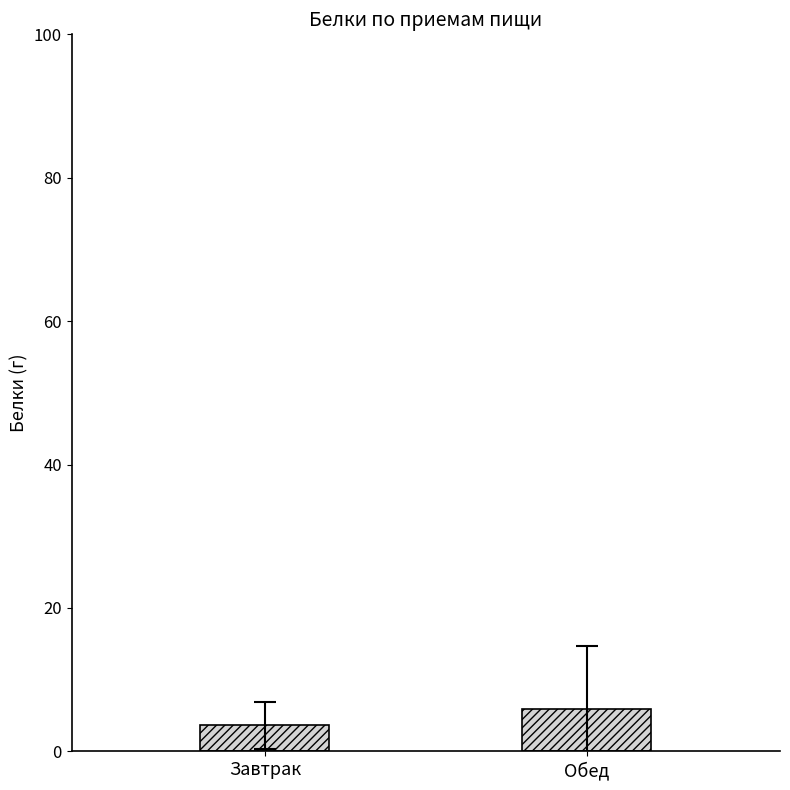

Are the bars grouped side by side (vs. stacked)?

No